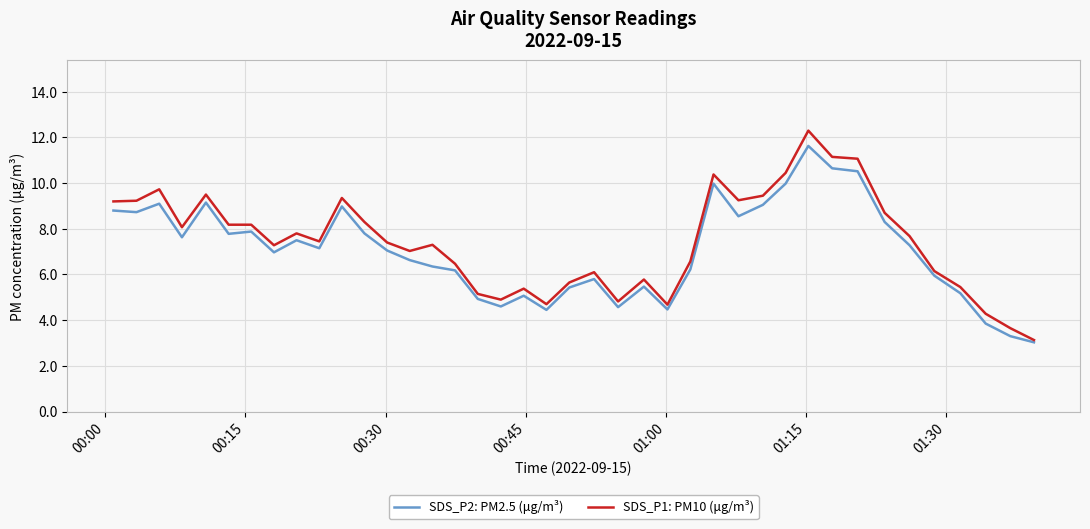

Which series has the largest range (max minus min)?

SDS_P1: PM10 (μg/m³)